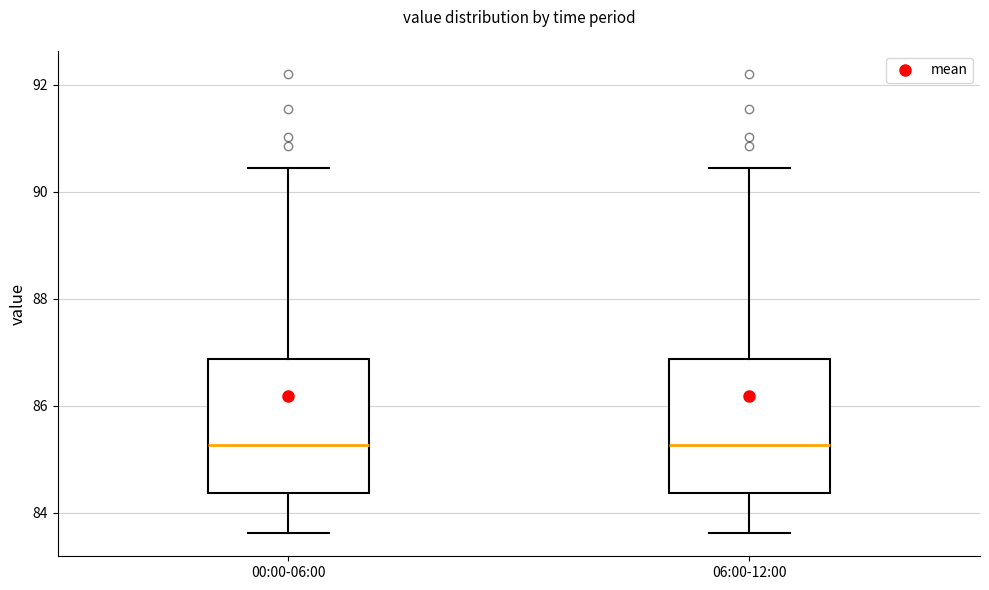

Reading left to right, transcribe this box plot: for each box, give where its median line is, the range the box spans, and where its two whiskers end, as read against the y-axis. The values are not printed on the chart, so give them approximately, as read against the axis.

00:00-06:00: median 85.2, box 84.4 to 86.8, whiskers 83.6 to 90.4
06:00-12:00: median 85.2, box 84.4 to 86.8, whiskers 83.6 to 90.4